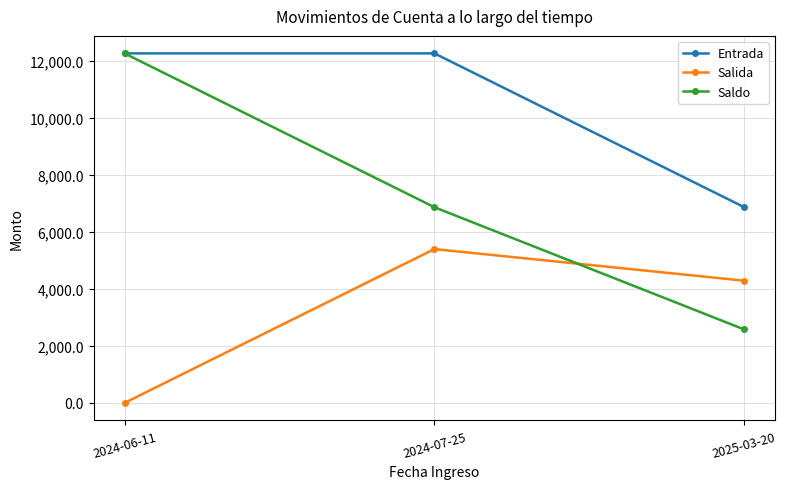

At how many categories does at least one series exceed 5484?

3